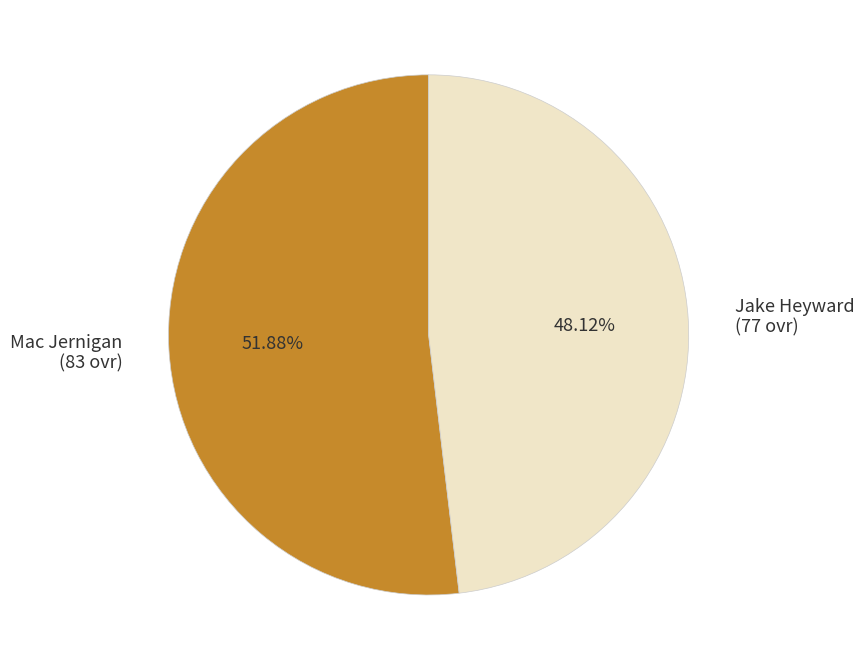

What is the majority slice?

Mac Jernigan